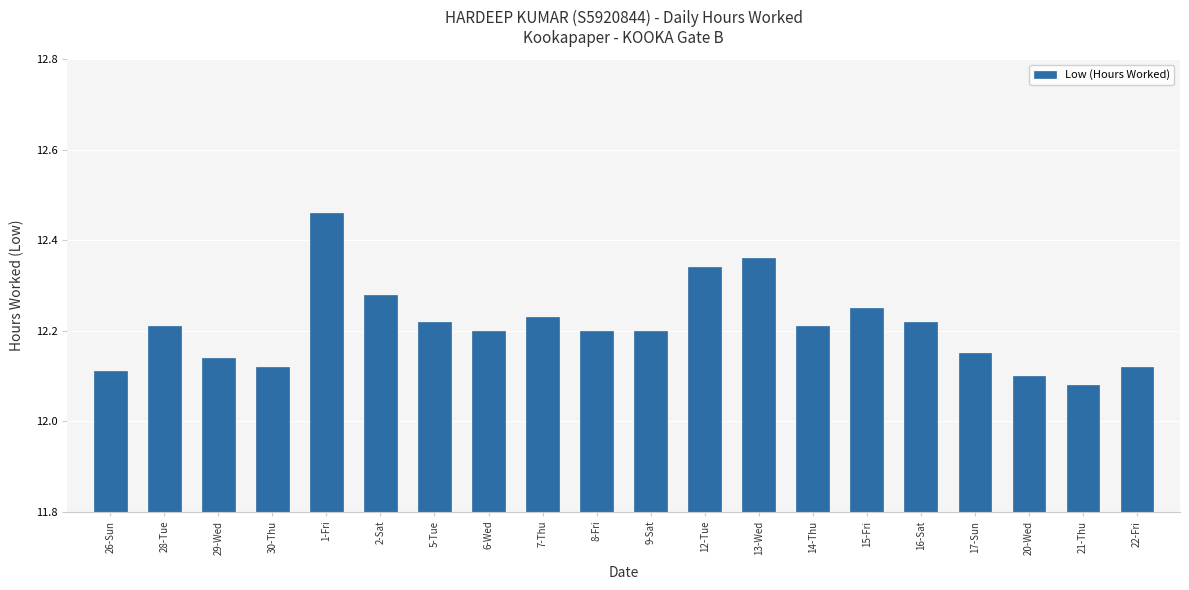

Is it true that the value at 21-Thu is 8.4?

False